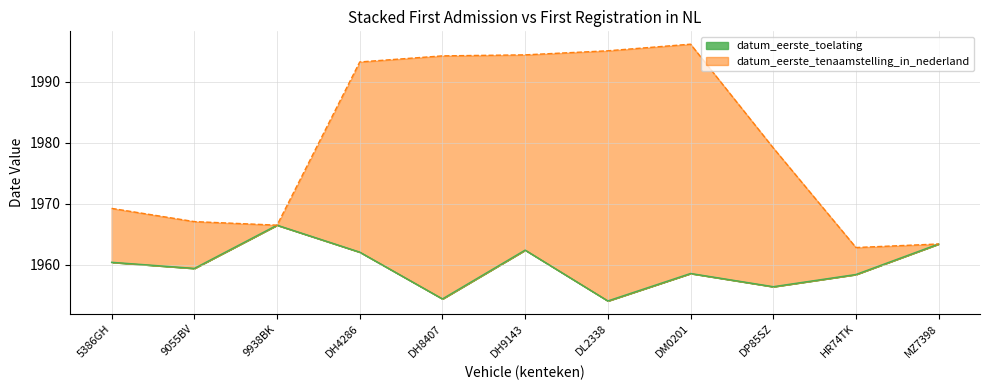

True or false: datum_eerste_toelating and datum_eerste_tenaamstelling_in_nederland cross at least once.

False